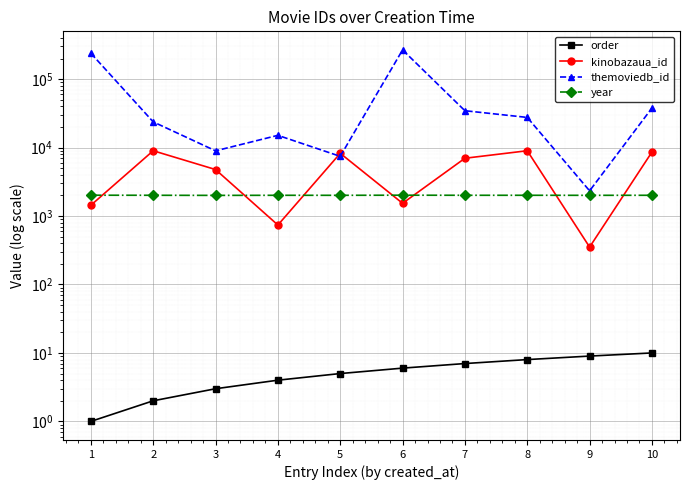

Where does the year series first go above 2010?

1